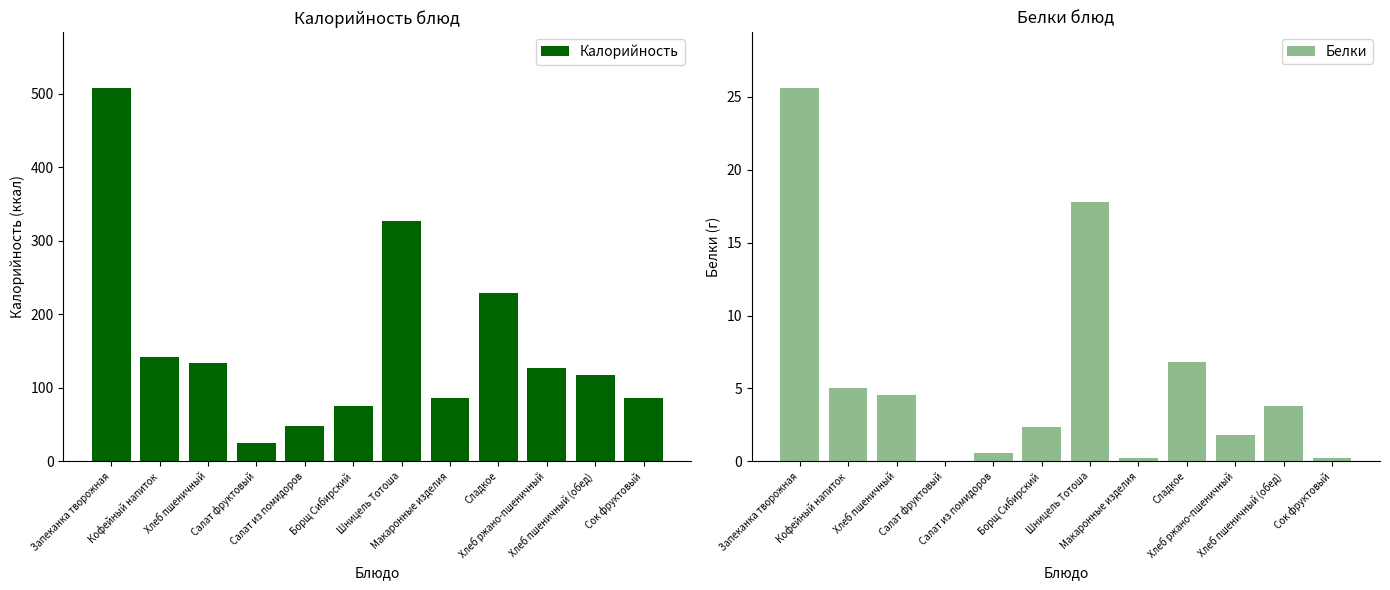

The Белки series shows 0.6 at Салат из помидоров. True or false?

True